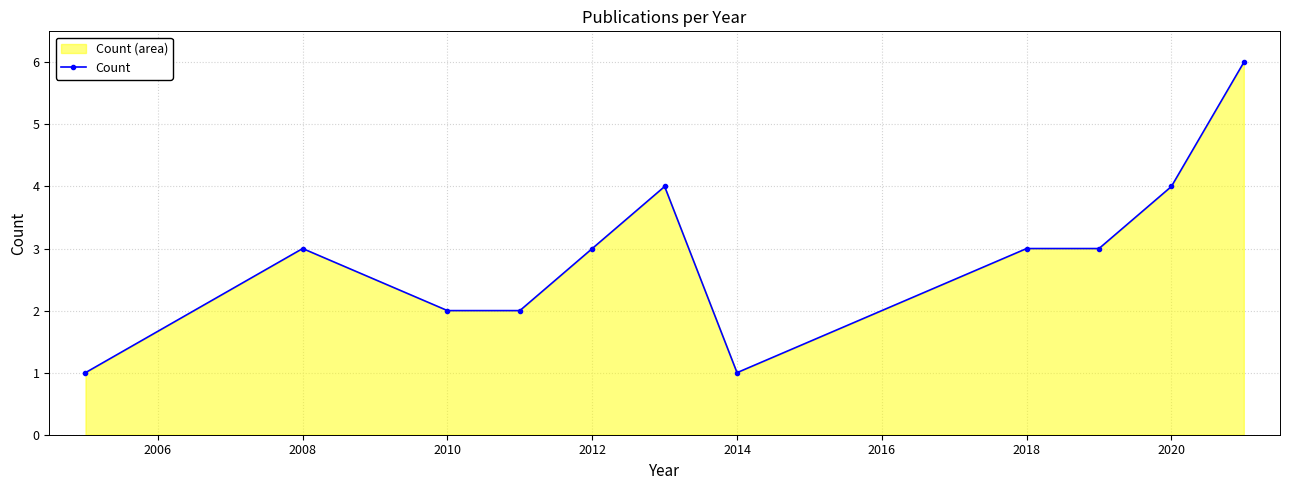

What is the difference between the second highest and minimum values?

3